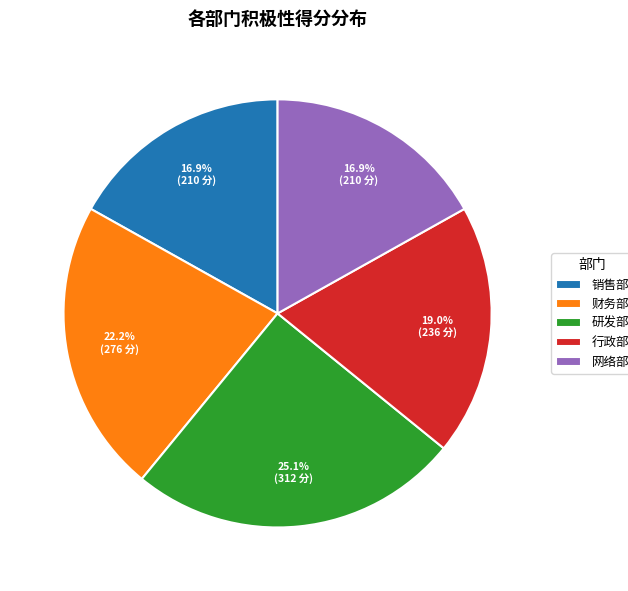

What is the largest slice in the pie chart?

研发部